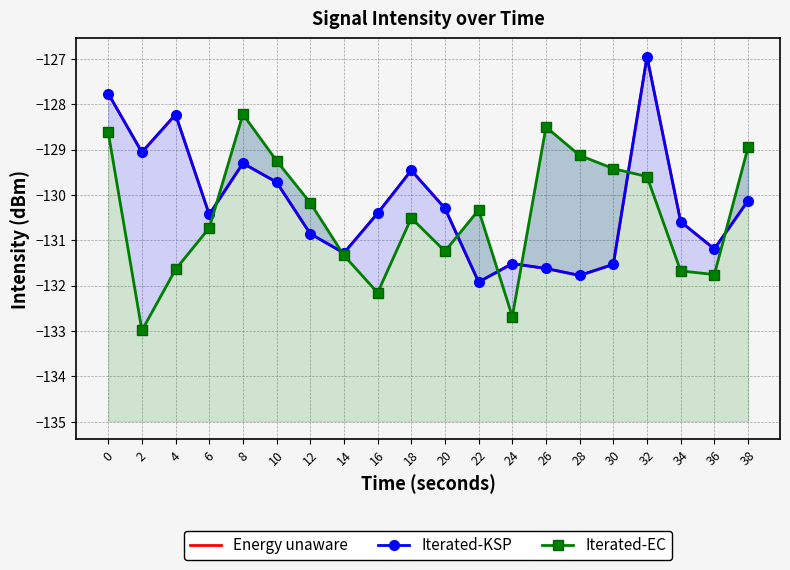

What is the value of the Iterated-EC point at the 18th from the left?

-131.7